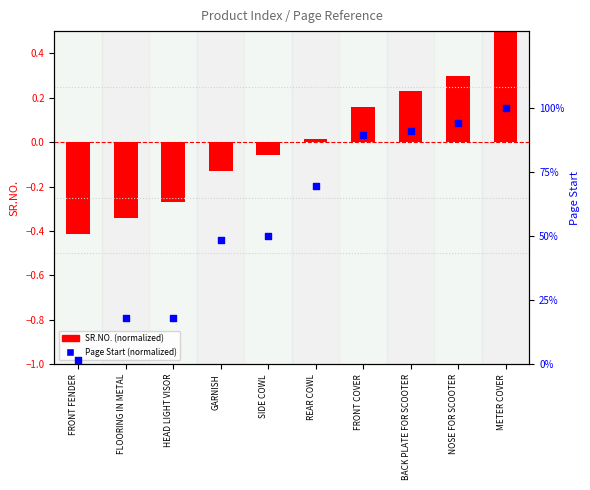

What are all the series names shown in the legend?

SR.NO. (normalized), Page Start (normalized)